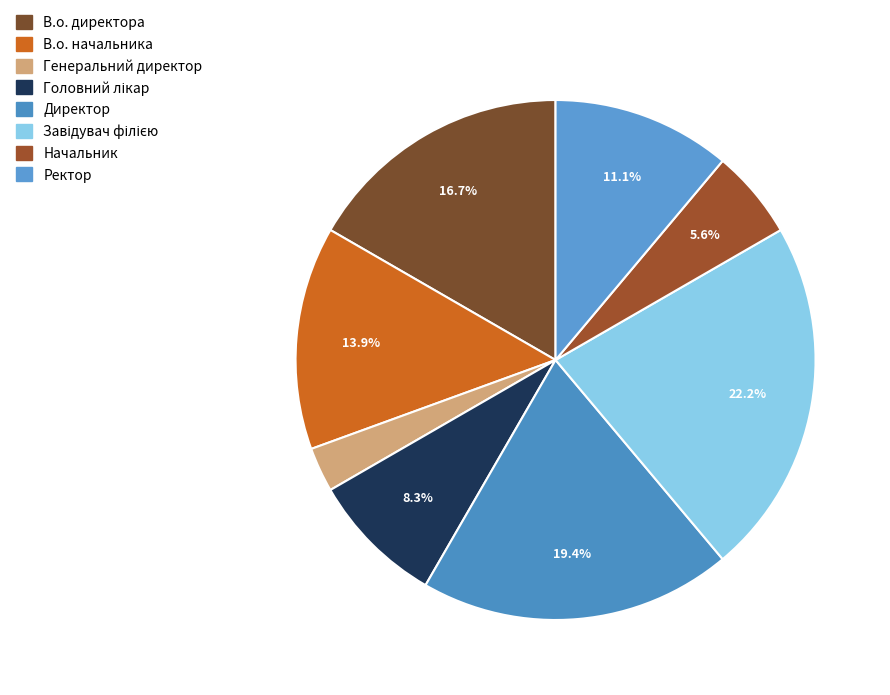

What portion of the pie excludes Головний лікар?

91.7%